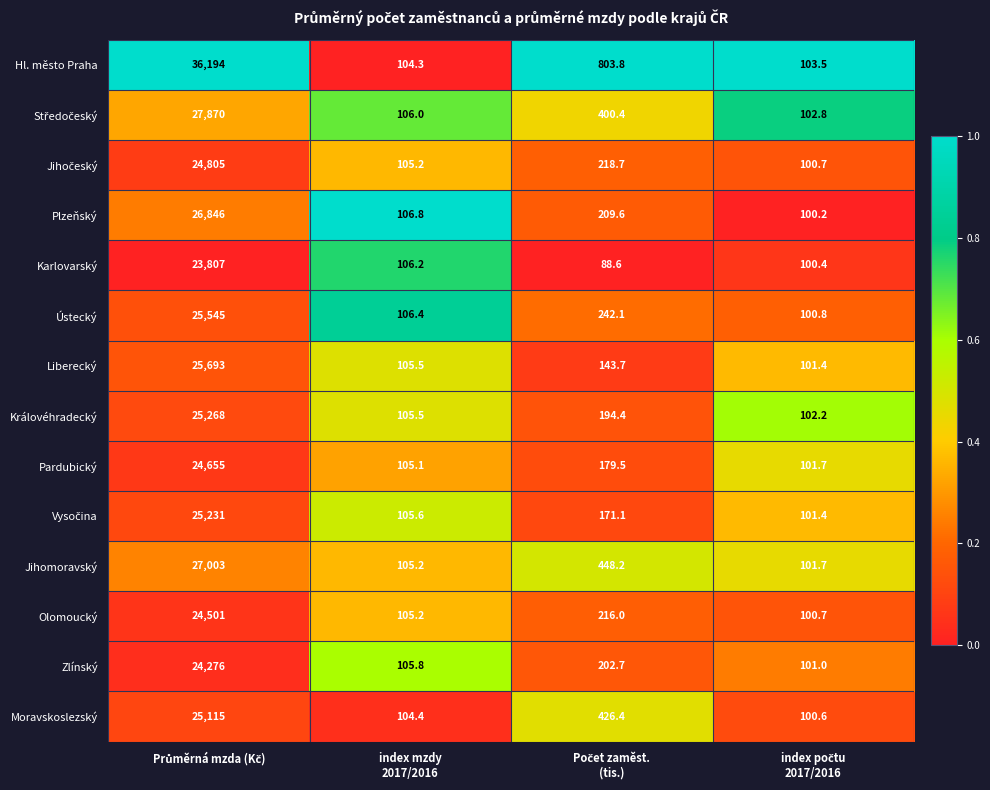

Which series has the widest spread of values?

Hl. město Praha